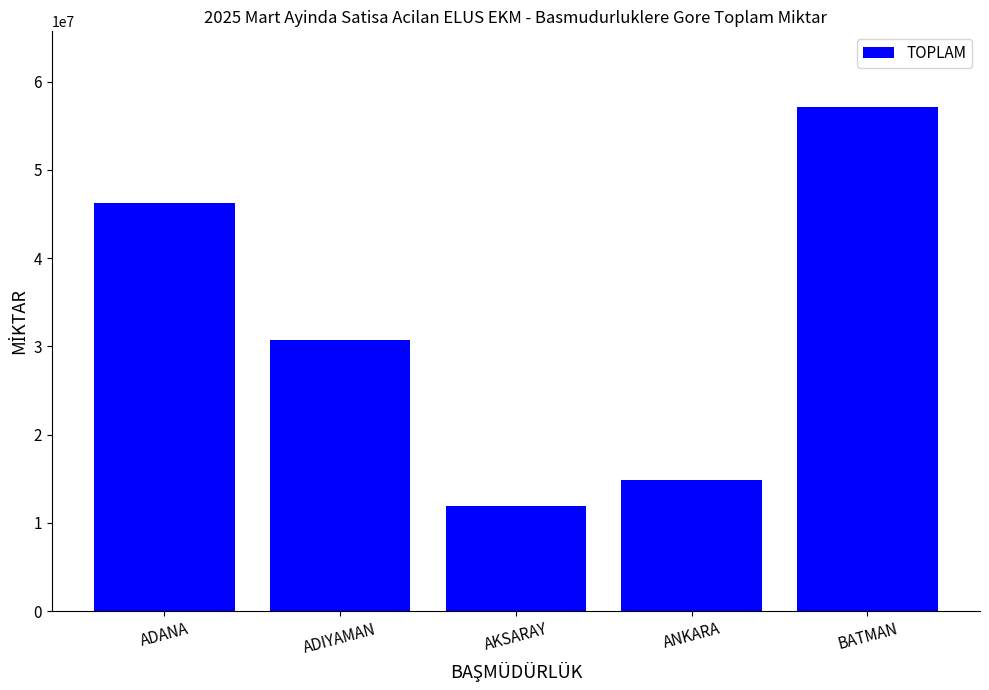

What is the value of the 4th bar from the left?

14839139